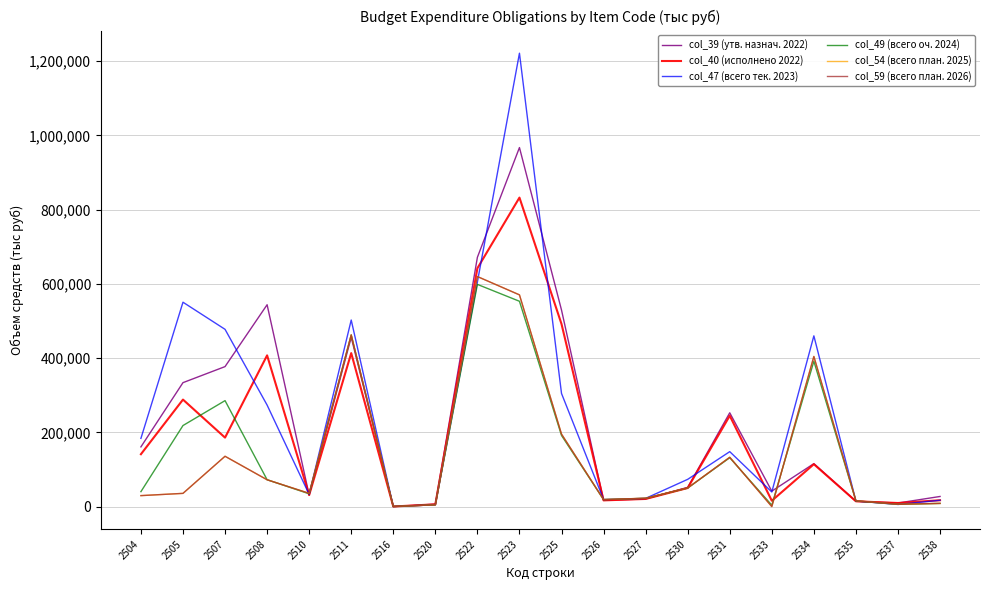

Does the chart display data point markers on the line(s)?

No